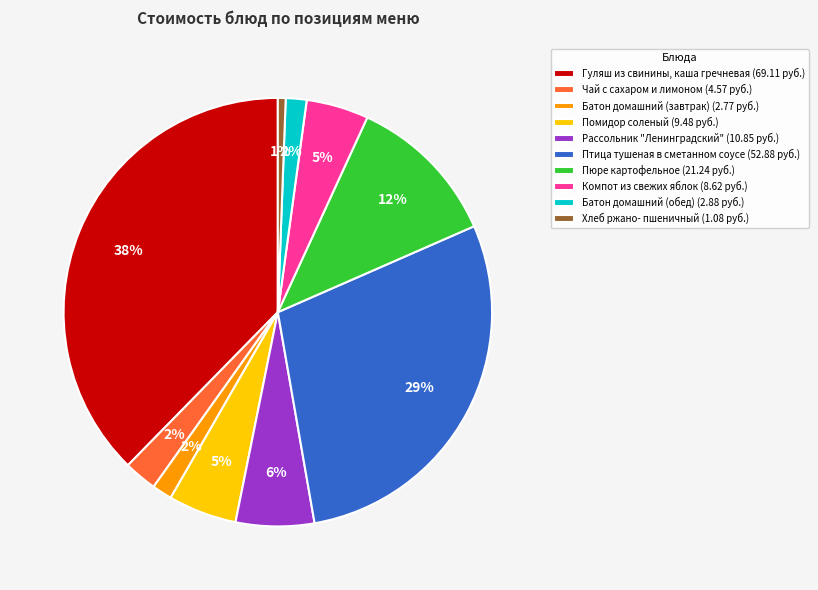

To the nearest percent, what portion does Рассольник "Ленинградский" (10.85 руб.) represent?

6%